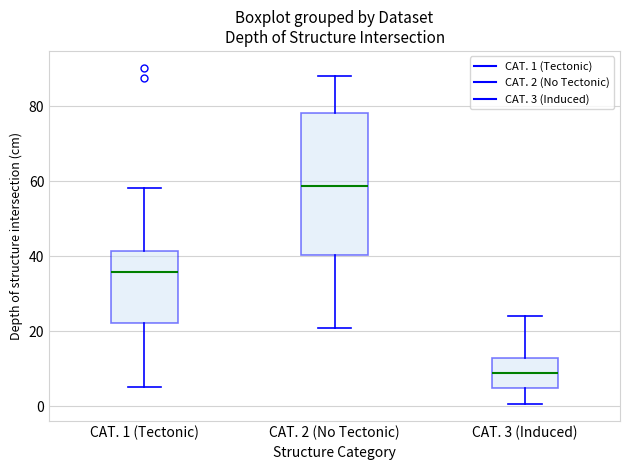

Reading left to right, transcribe this box plot: for each box, give where its median line is, the range the box spans, and where its two whiskers end, as read against the y-axis. The values are not printed on the chart, so give them approximately, as read against the axis.

CAT. 1 (Tectonic): median 36, box 22 to 42, whiskers 6 to 58
CAT. 2 (No Tectonic): median 58, box 40 to 78, whiskers 20 to 88
CAT. 3 (Induced): median 8, box 4 to 12, whiskers 0 to 24